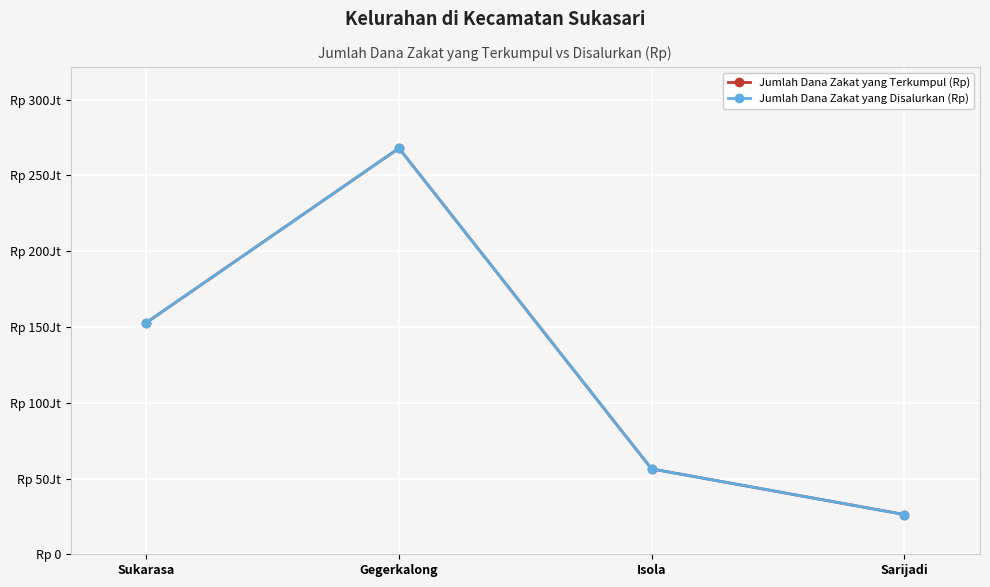

Where is the first local maximum for Jumlah Dana Zakat yang Terkumpul (Rp)?

Gegerkalong